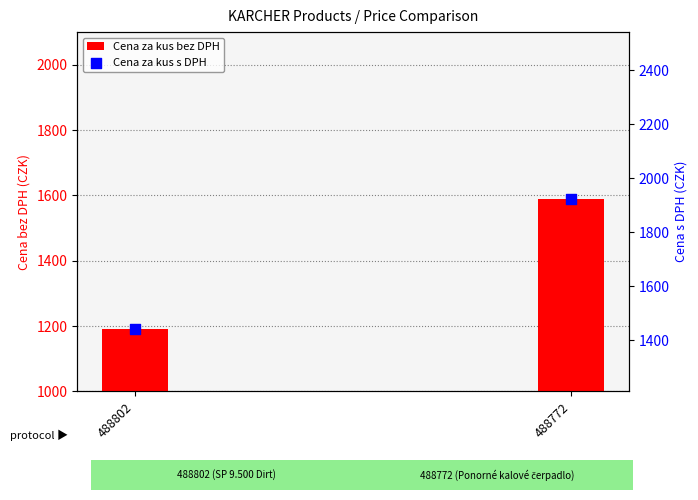

Which series contains the lowest Y value?

Cena za kus bez DPH